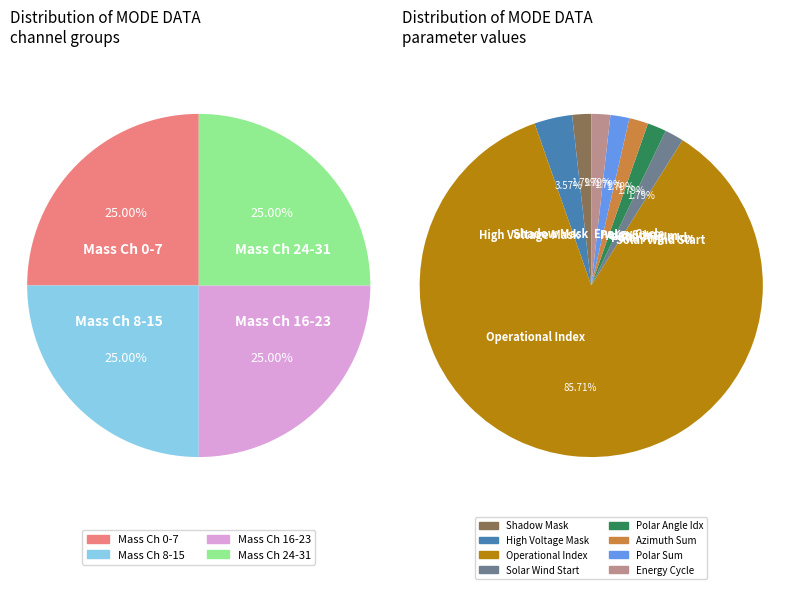

Is it true that Polar Angle Index is 1% of the pie?

False